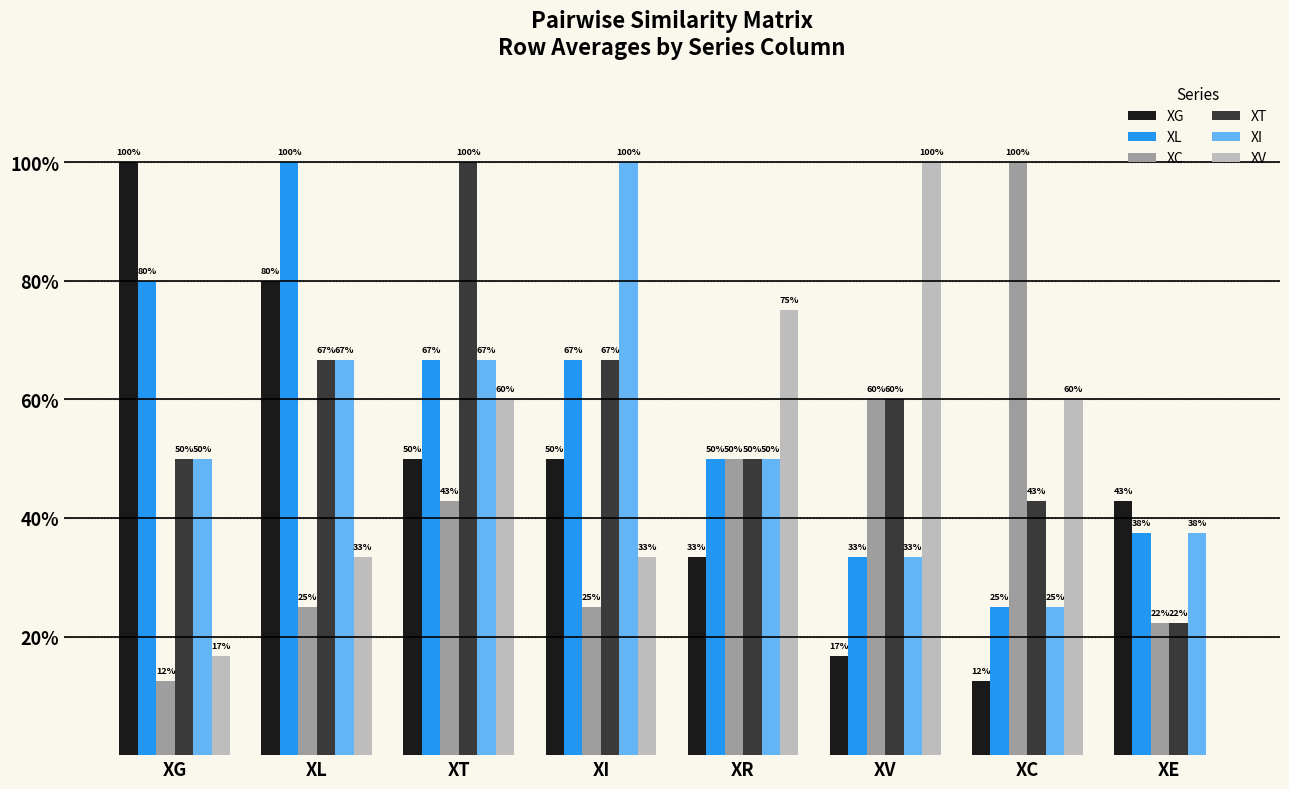

Which has a higher value, XE or XI?

XI